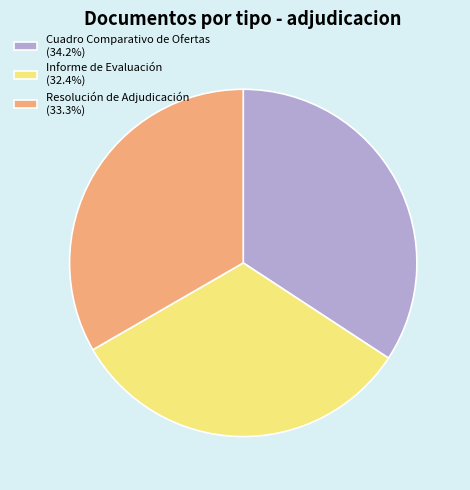

Which category has the biggest portion of the pie?

Cuadro Comparativo de Ofertas